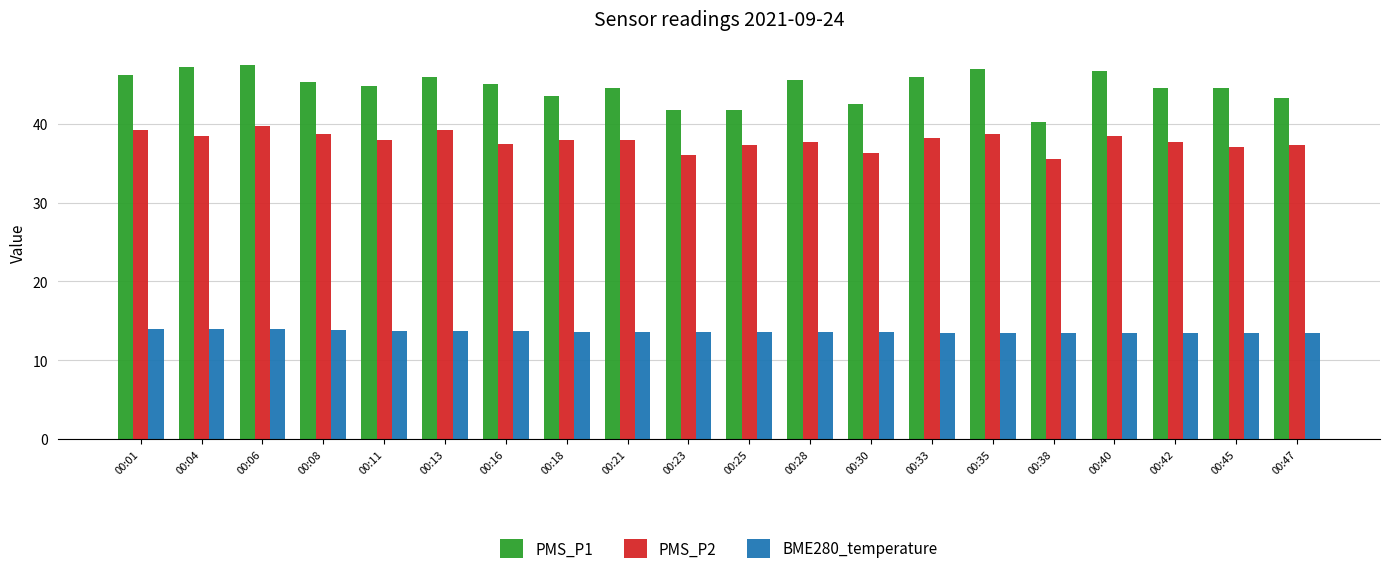

What is the difference between the highest and lowest values at 00:42?

31.1